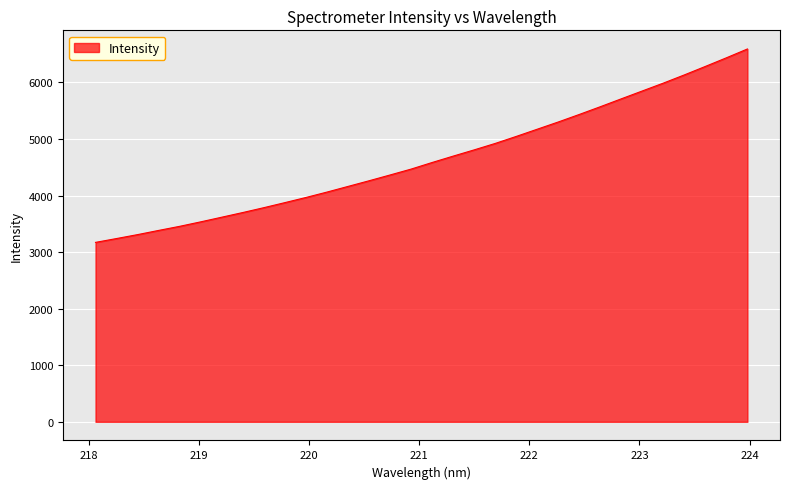

What is the difference between the maximum and minimum values?

3419.5